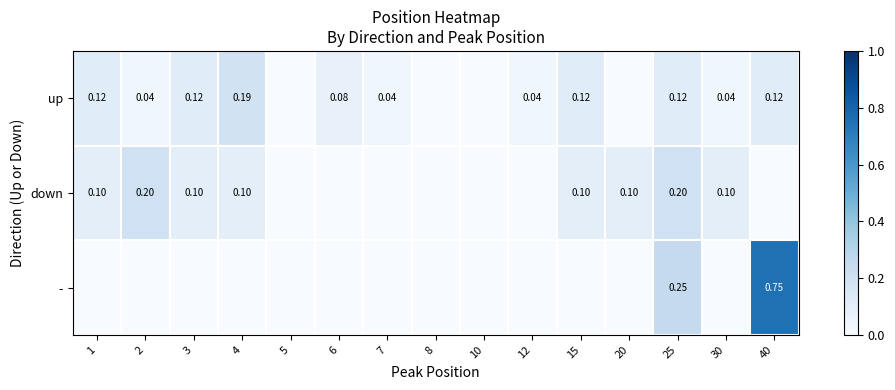

List the labels in order of - value, smallest first.

1, 2, 3, 4, 5, 6, 7, 8, 10, 12, 15, 20, 30, 25, 40